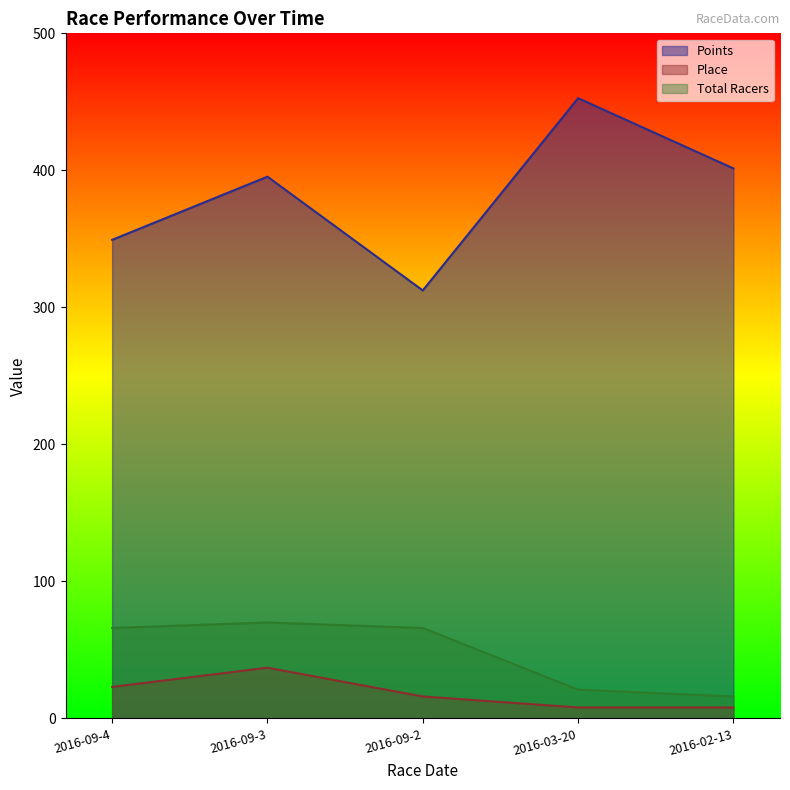

Is it true that Total Racers equals 16.0 at 2016-02-13?

True